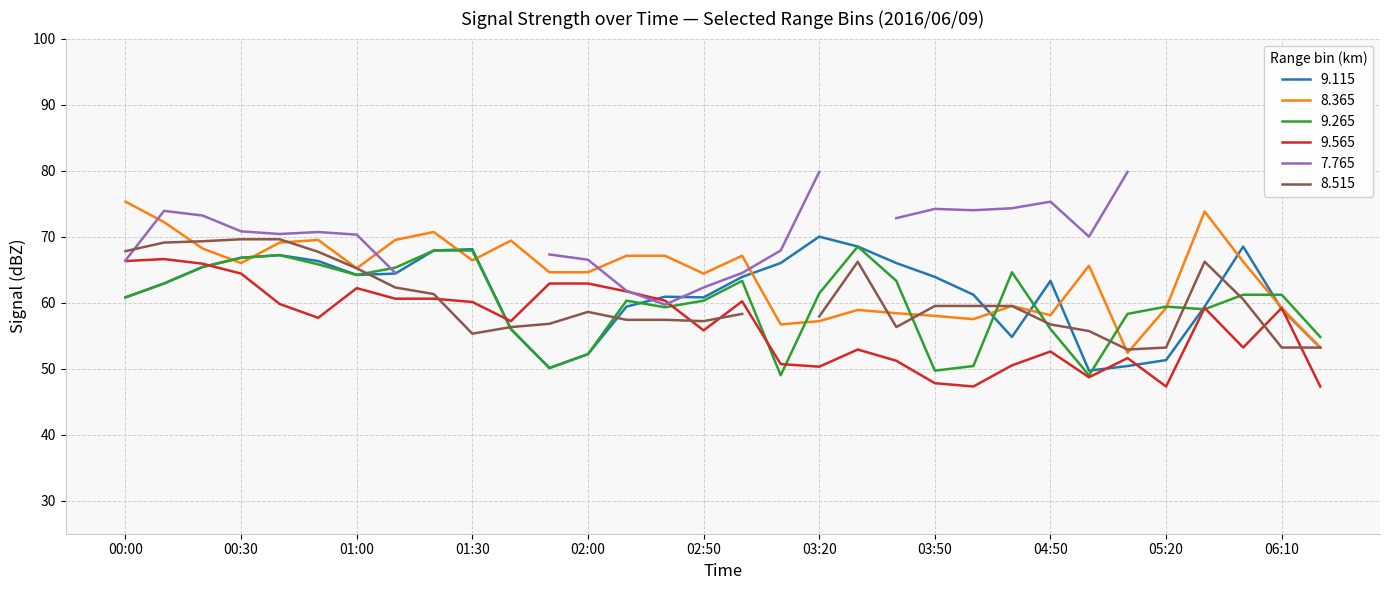

The 9.265 series shows 20.2 at 01:30. True or false?

False